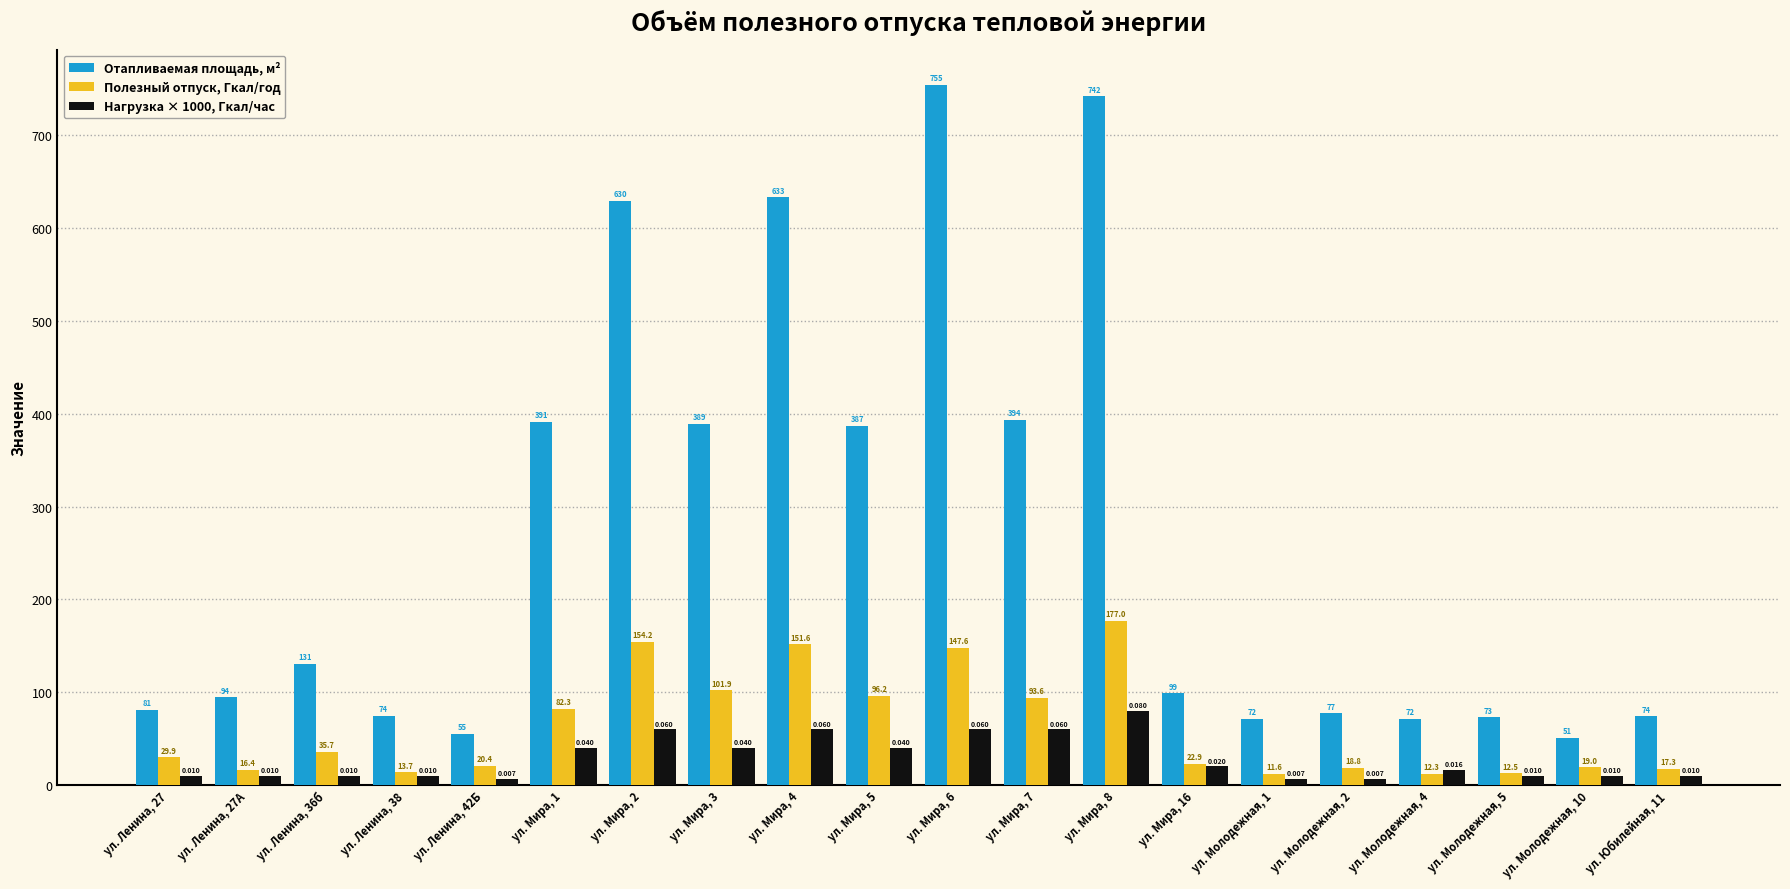

How many data points in Отапливаемая площадь, м² are above 98?

10